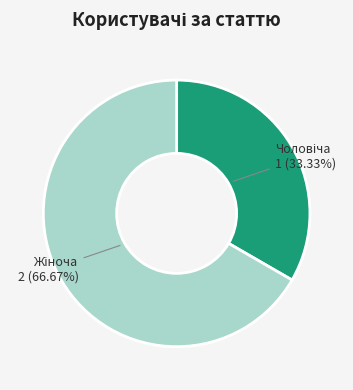

Is there any slice that represents more than half of the pie?

Yes